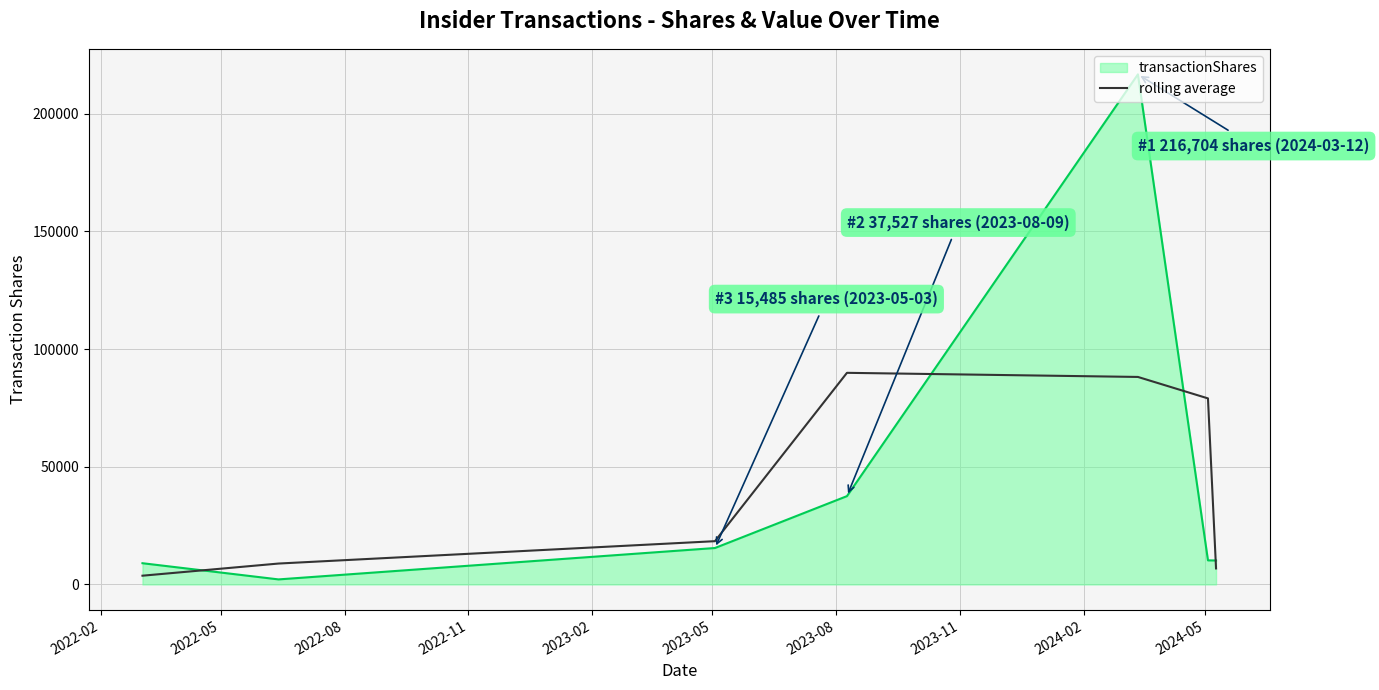

What is the highest value of the transactionShares series?

216704.0